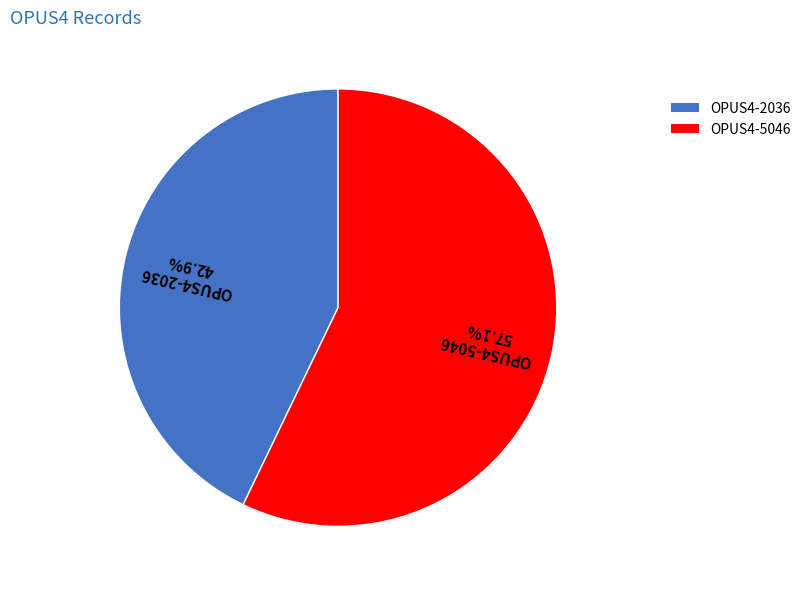

Do OPUS4-2036 and OPUS4-5046 together represent more than half of the pie?

Yes